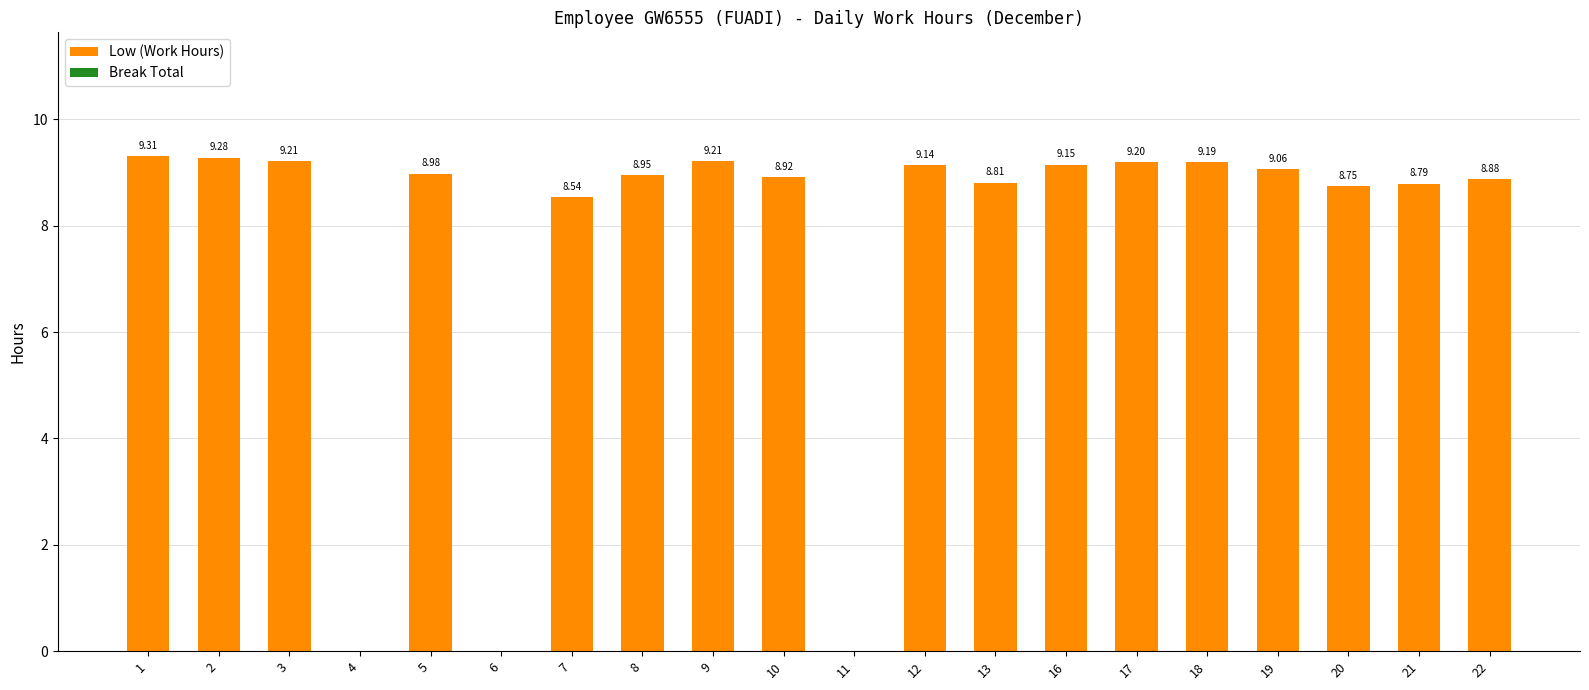

Approximately how many times larger is the value at 5 compared to 8?

1.0